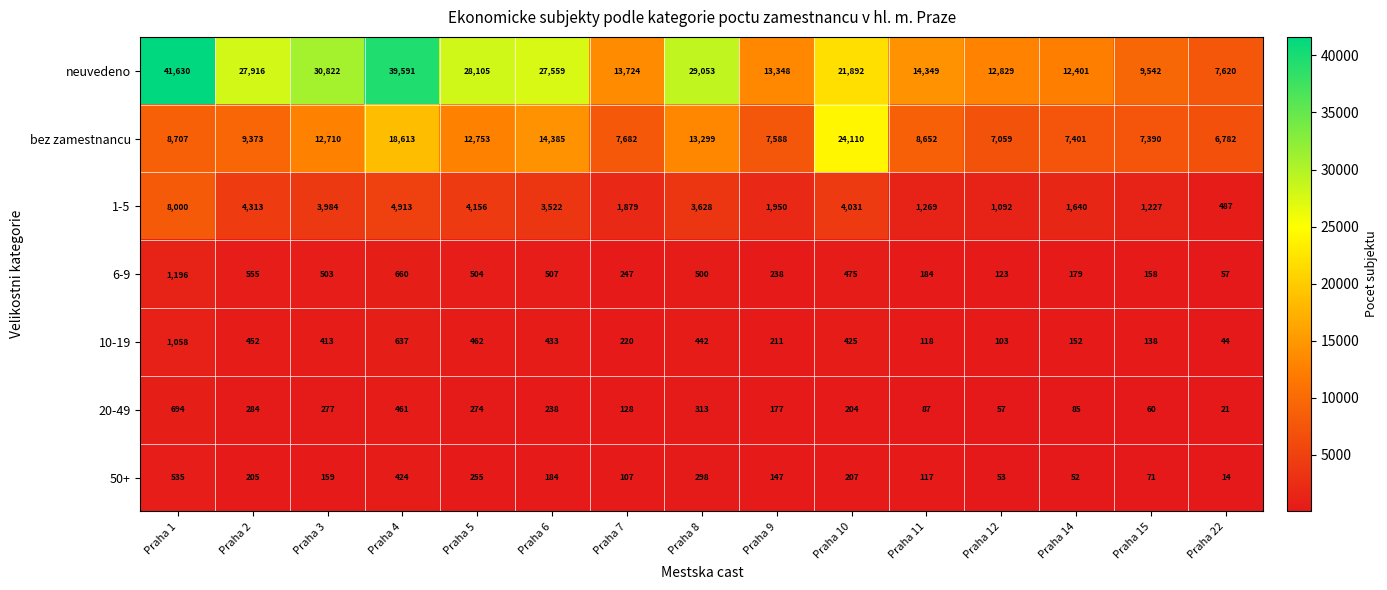

How many values in the bez zamestnancu series are below 8707?

7